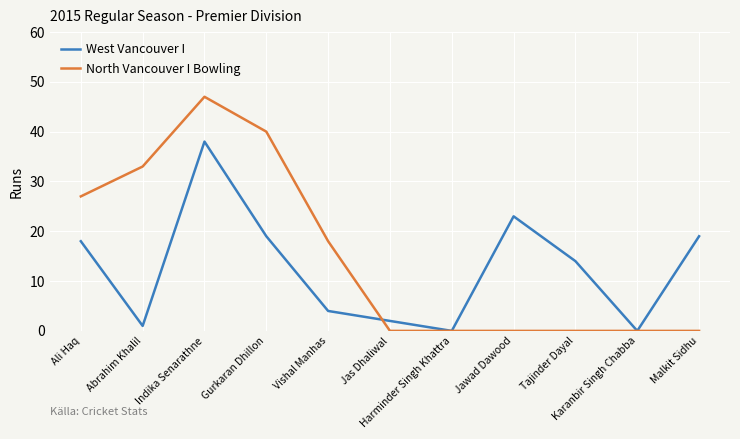

Reading left to right, transcribe all the data shown in this chart.

West Vancouver I: Ali Haq=18	Abrahim Khalil=1	Indika Senarathne=38	Gurkaran Dhillon=19	Vishal Manhas=4	Jas Dhaliwal=2	Harminder Singh Khattra=0	Jawad Dawood=23	Tajinder Dayal=14	Karanbir Singh Chabba=0	Malkit Sidhu=19
North Vancouver I Bowling: Ali Haq=27	Abrahim Khalil=33	Indika Senarathne=47	Gurkaran Dhillon=40	Vishal Manhas=18	Jas Dhaliwal=0	Harminder Singh Khattra=0	Jawad Dawood=0	Tajinder Dayal=0	Karanbir Singh Chabba=0	Malkit Sidhu=0